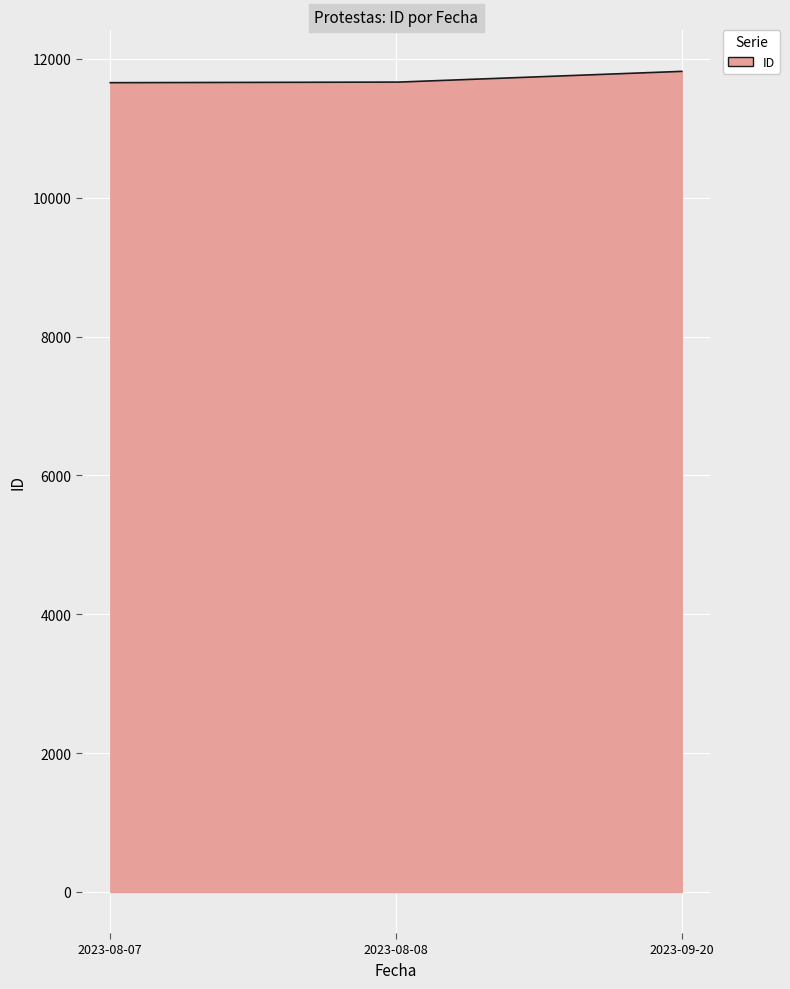

What is the maximum value shown in the chart?

11821.0